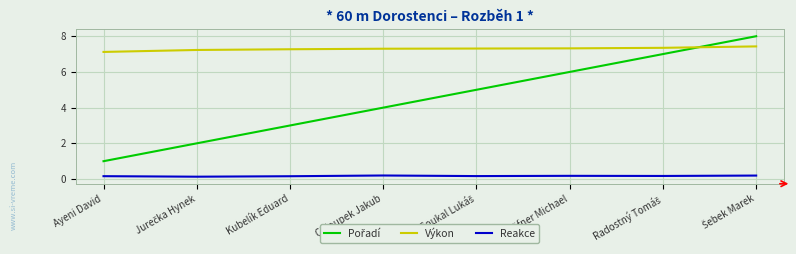

Count the number of categories in the chart.

8